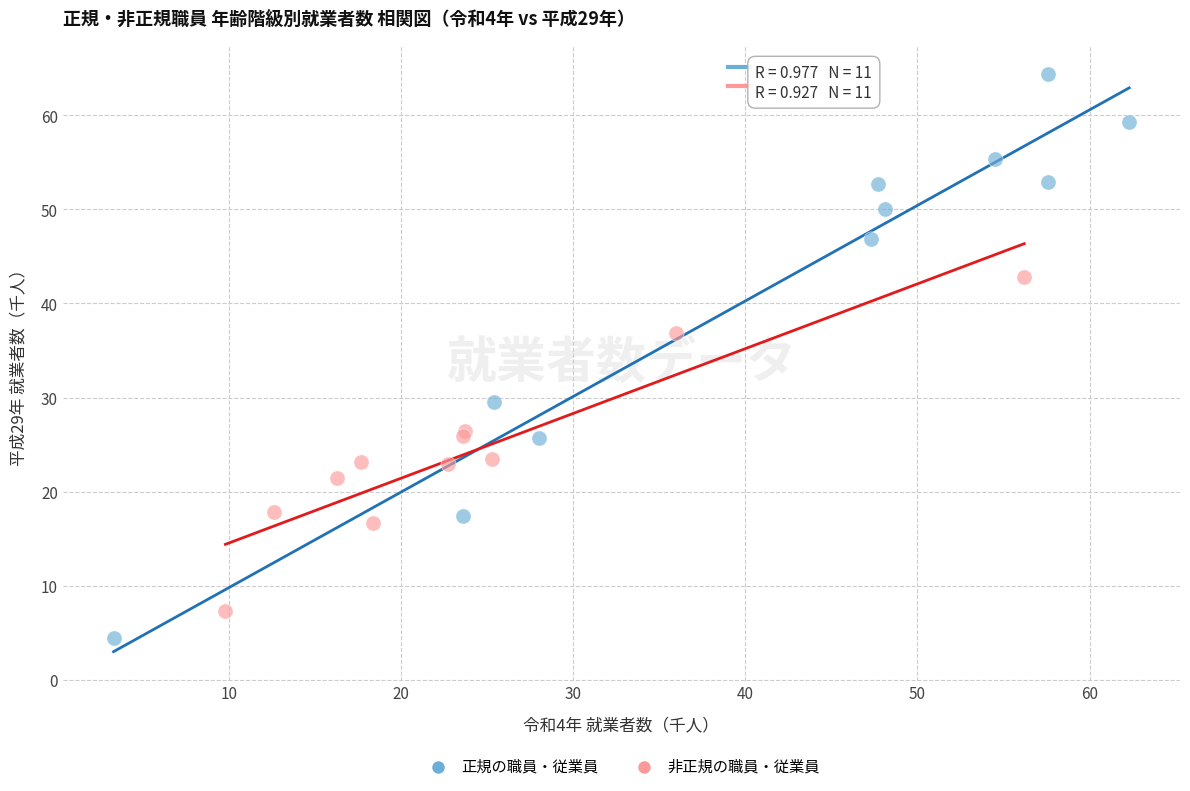

Which series has the largest Y range (max minus min)?

正規の職員・従業員